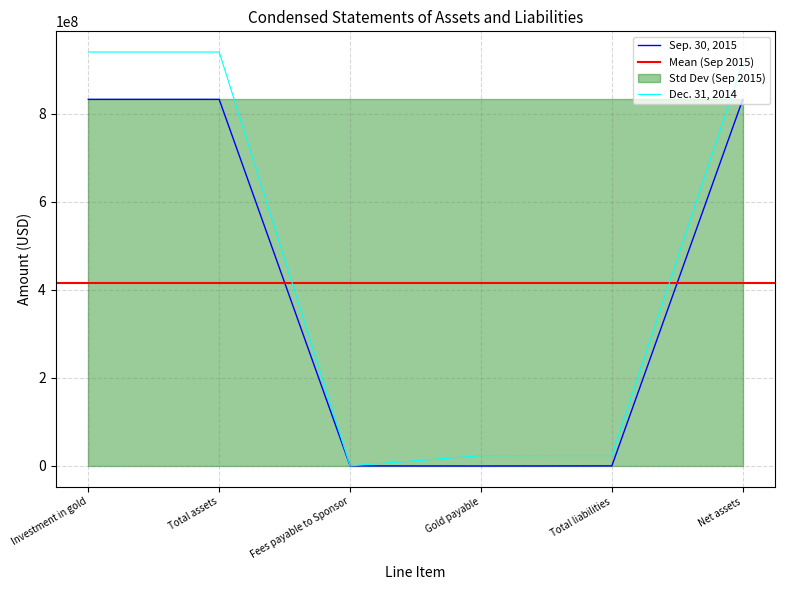

Rank the series at Total liabilities from lowest to highest value.

Sep. 30, 2015, Dec. 31, 2014